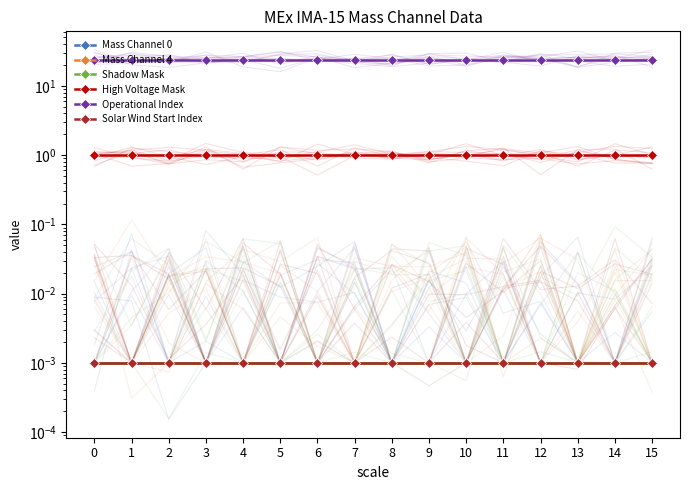

True or false: Mass Channel 4 and Solar Wind Start Index cross at least once.

False